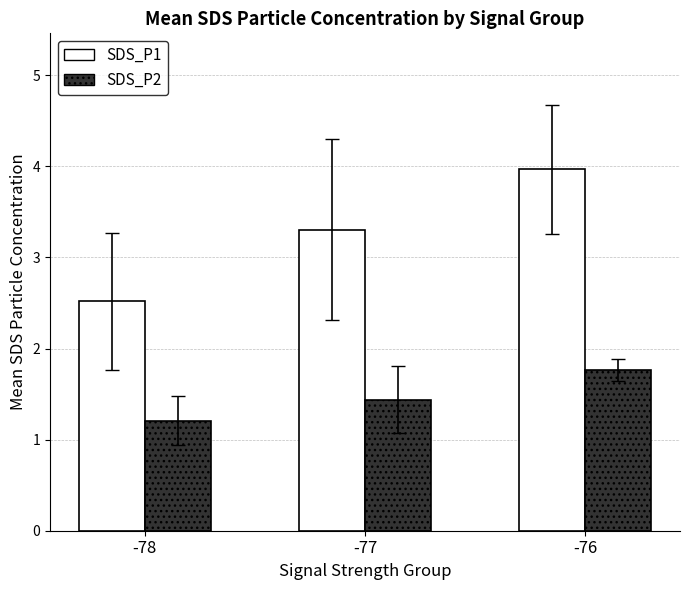

What is the value of the SDS_P2 bar at the 3rd from the left?

1.8